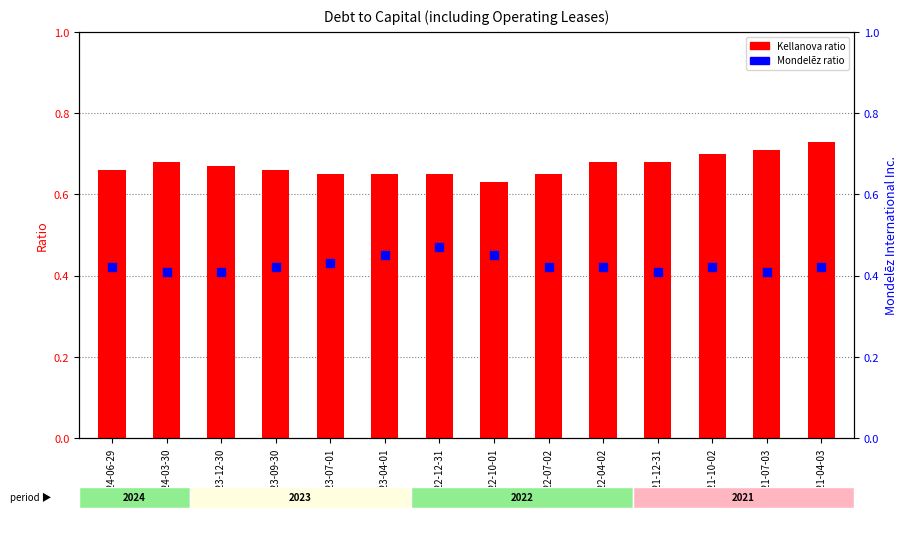

At how many categories does at least one series exceed 0?

14